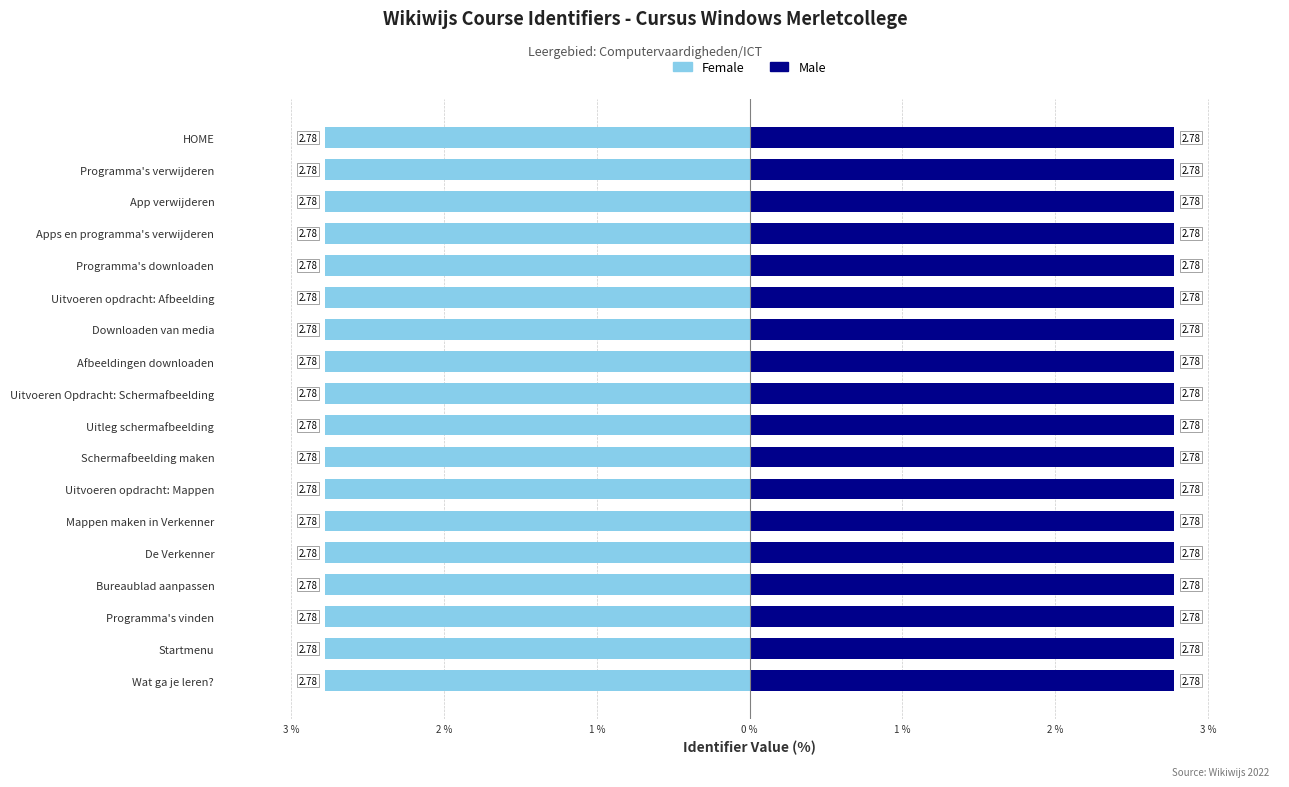

What is the label of the 12th bar from the right?

Uitvoeren opdracht: Mappen